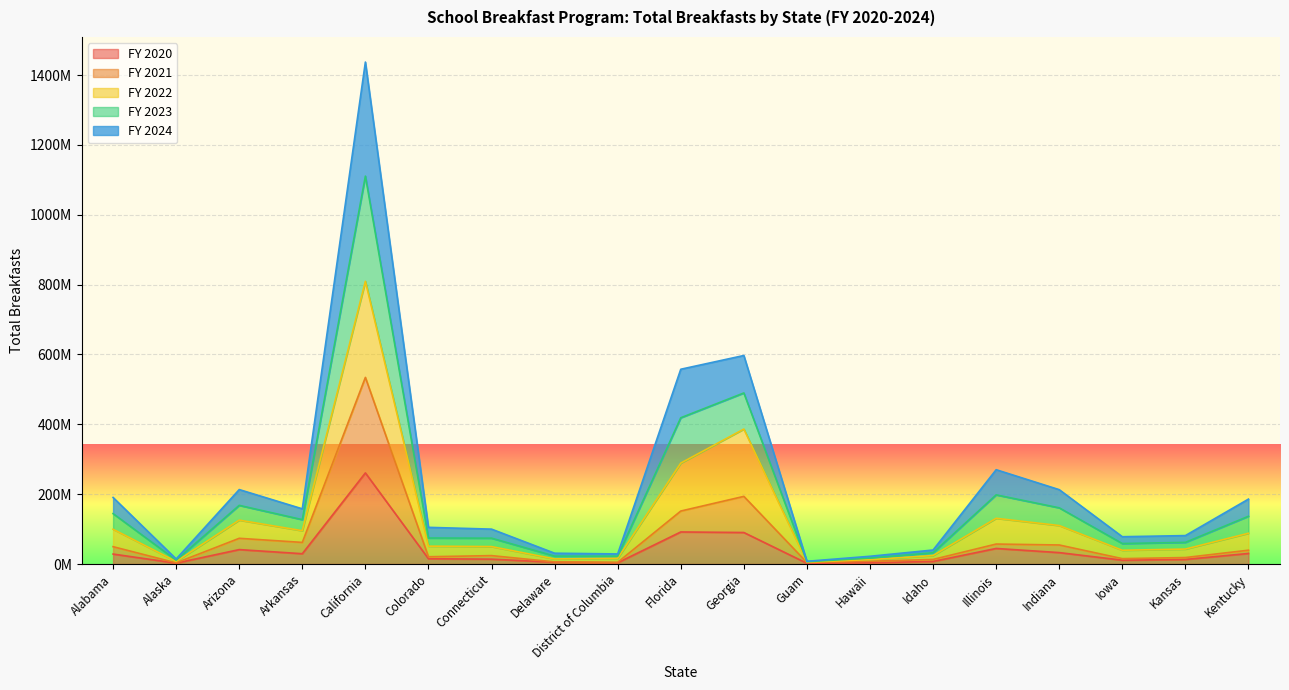

What are all the series names shown in the legend?

FY 2020, FY 2021, FY 2022, FY 2023, FY 2024